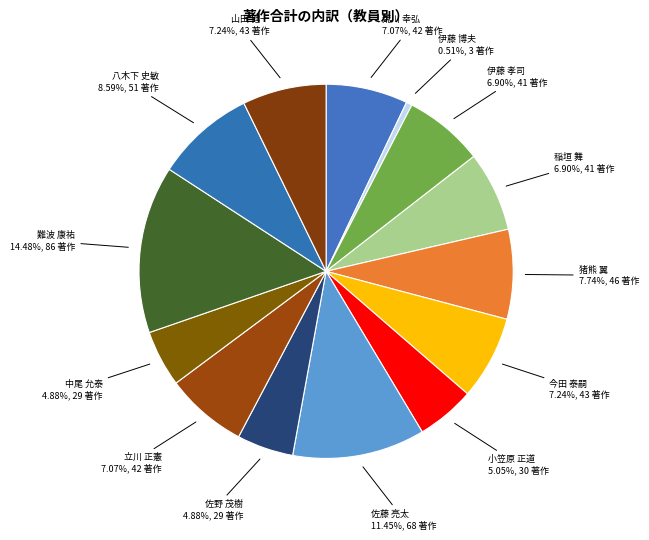

Which slice is the smallest?

伊藤 博夫